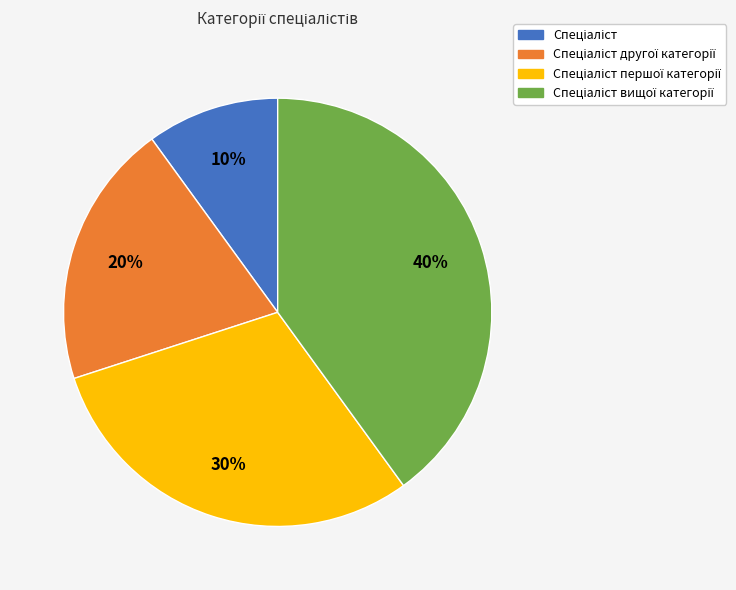

Is there any slice that represents more than half of the pie?

No